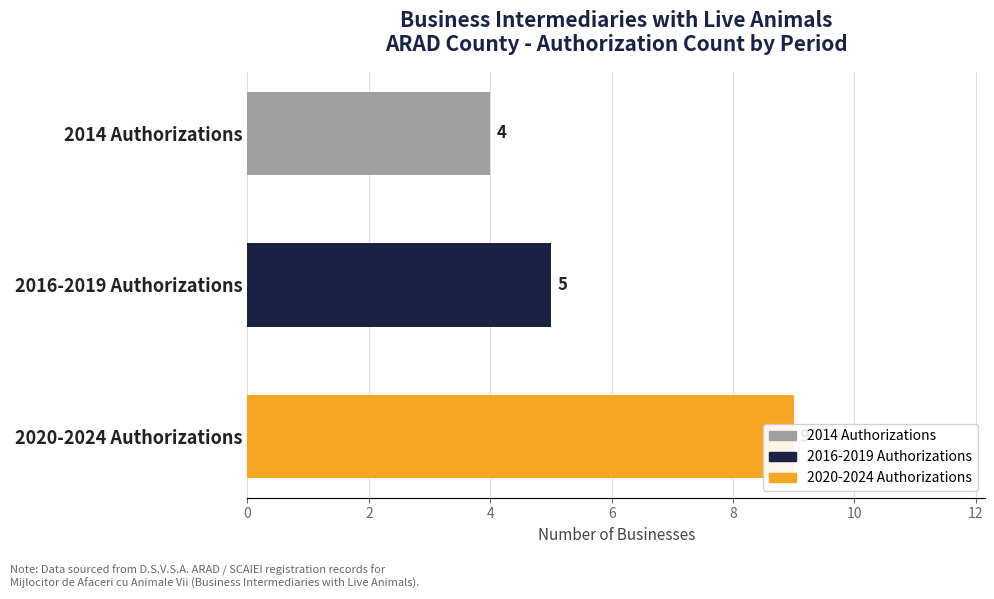

What is the value of the Authorized 2016-2019 bar at the 1st from the left?

5